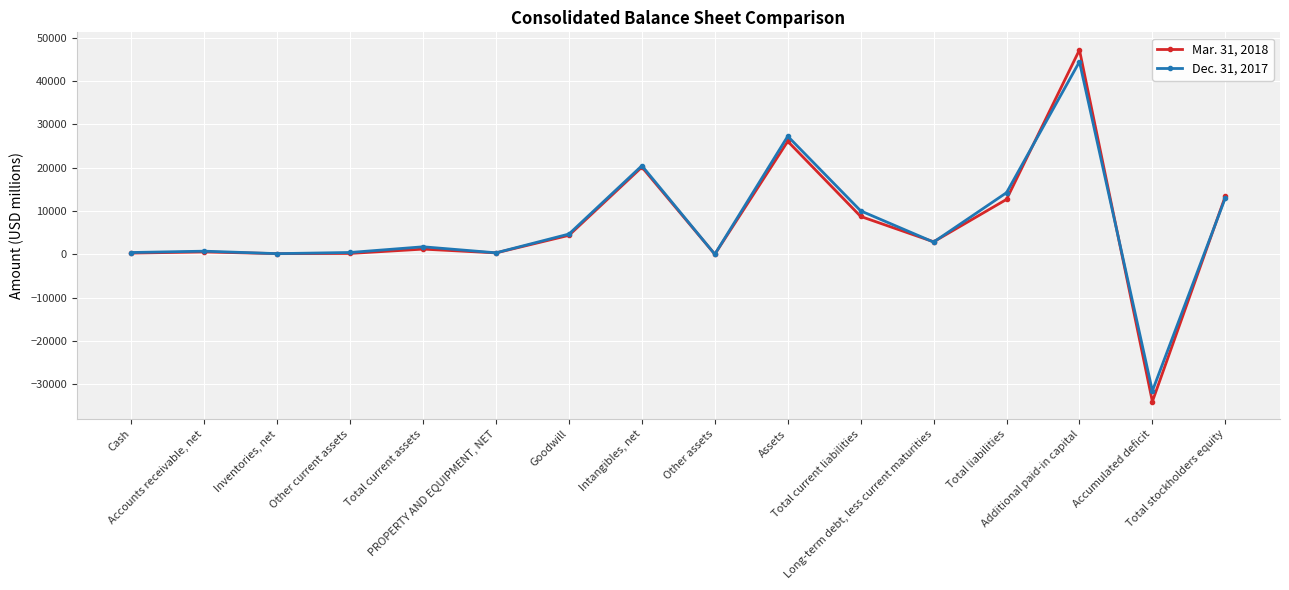

Rank the series by their average value, from highest to lowest.

Dec. 31, 2017, Mar. 31, 2018